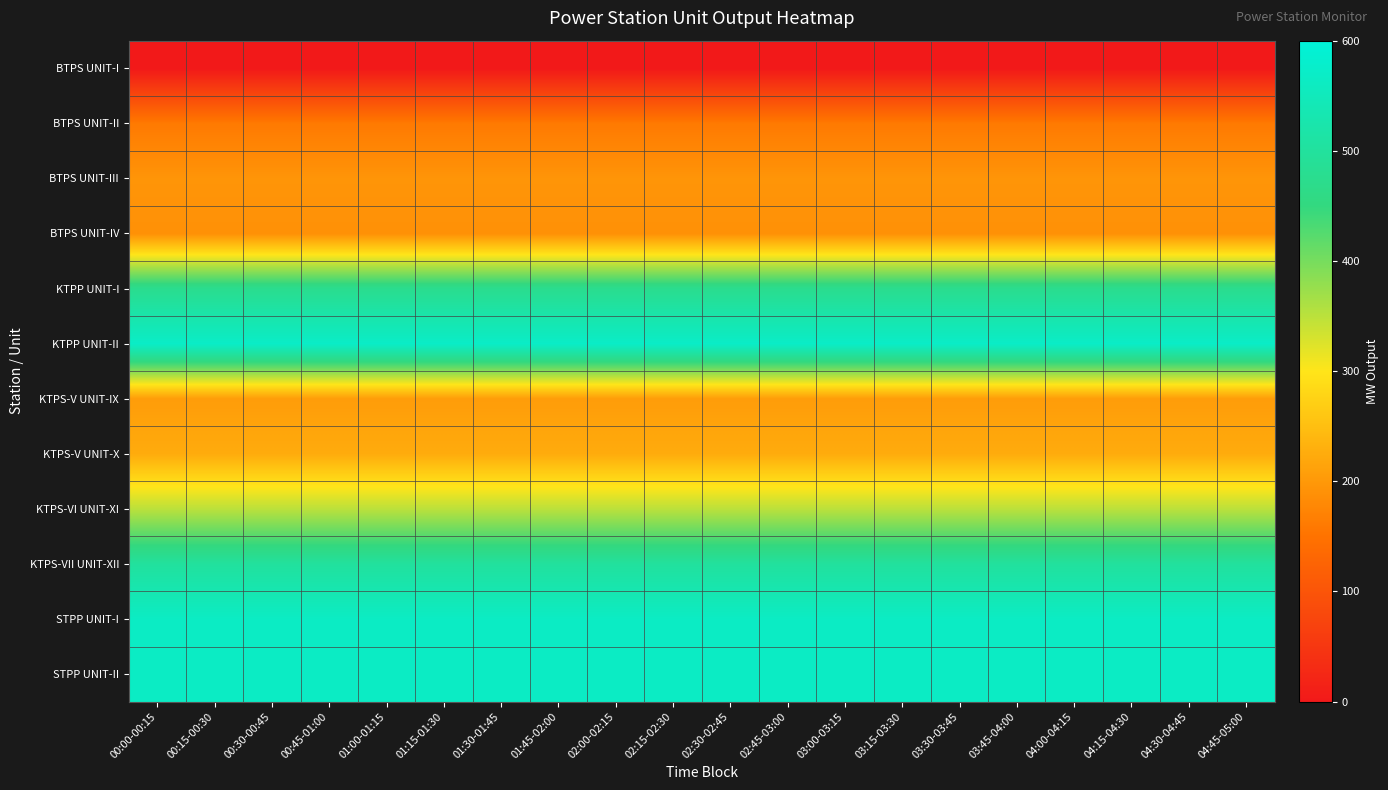

Which series has the largest total across all categories?

KTPP UNIT-II